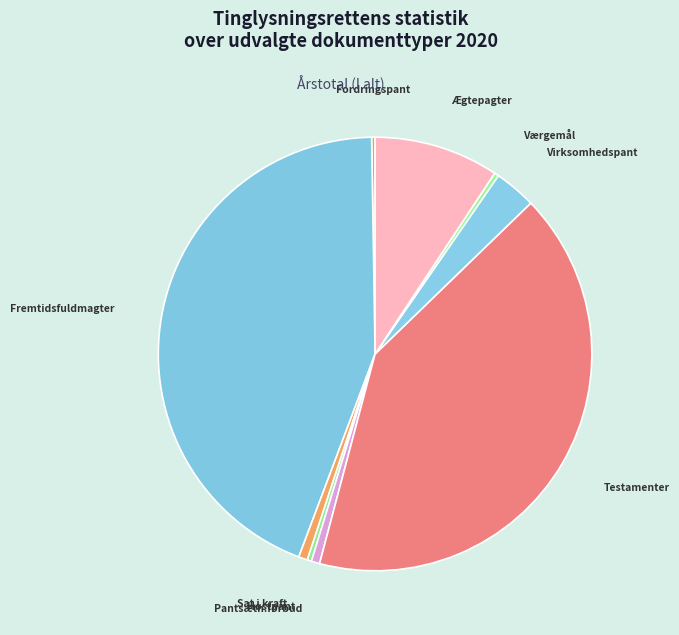

Rank the categories by value from highest to lowest.

Fremtidsfuldmagter, Testamenter, Ægtepagter, Virksomhedspant, Fremtidsfuldmagter - sat i kraft, Pantsætningsforbud Personbogen, Værgemål, Høstpant, Fordringspant